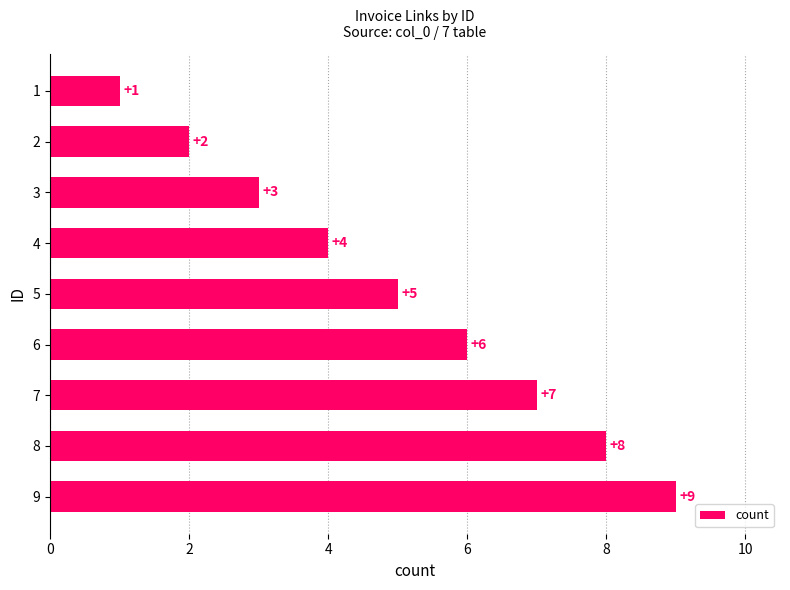

What is the value of the 6th bar from the top?

6